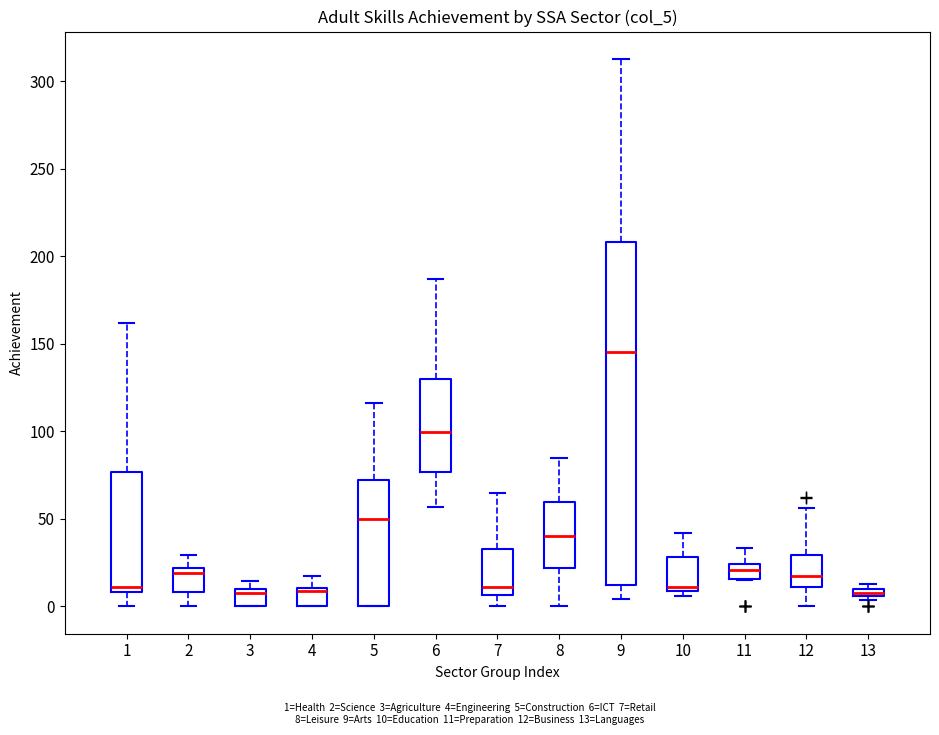

Which box's median line is the highest?

9